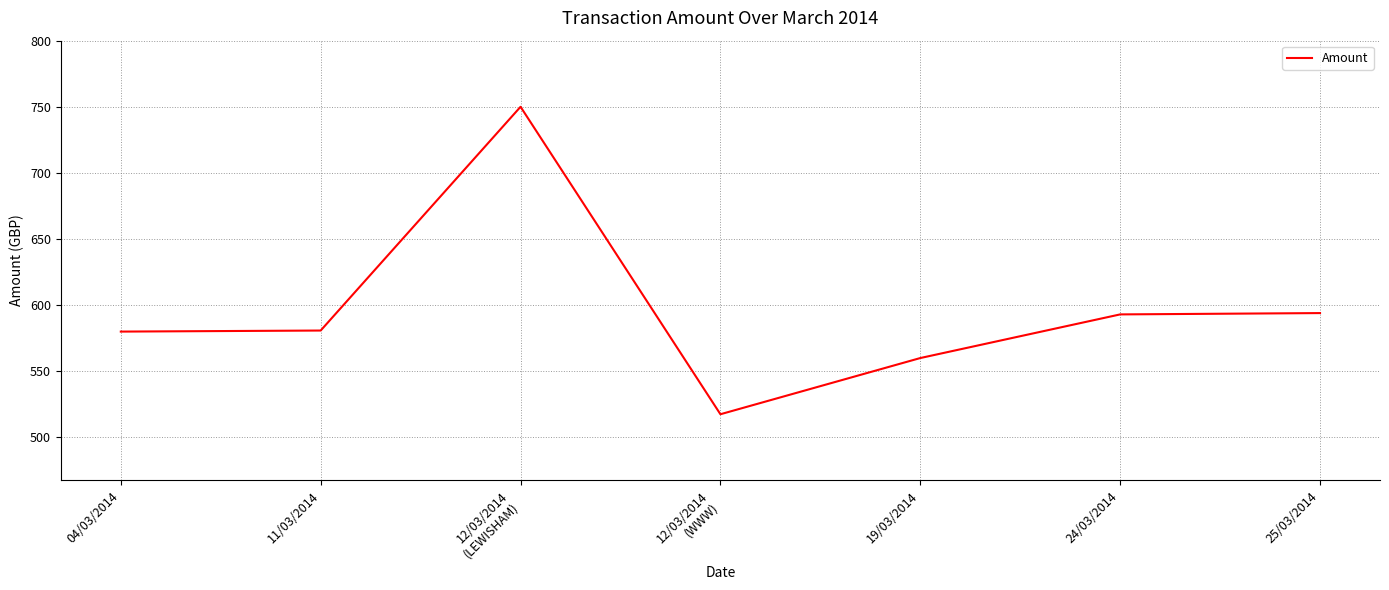

The value at 11/03/2014 is 163.1. True or false?

False